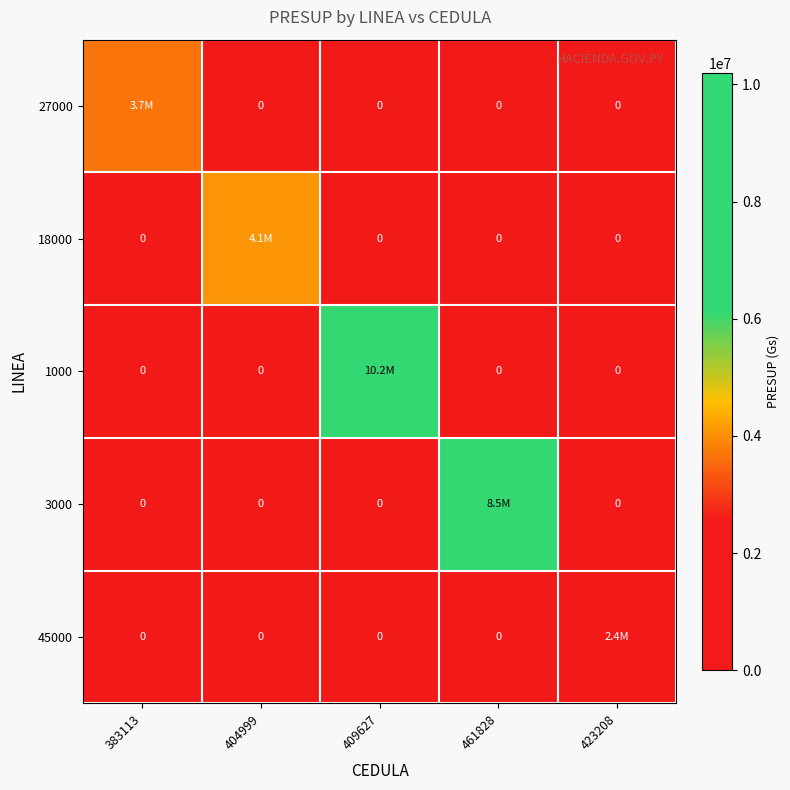

True or false: 18000 has a value of 7327011 at 404999.

False